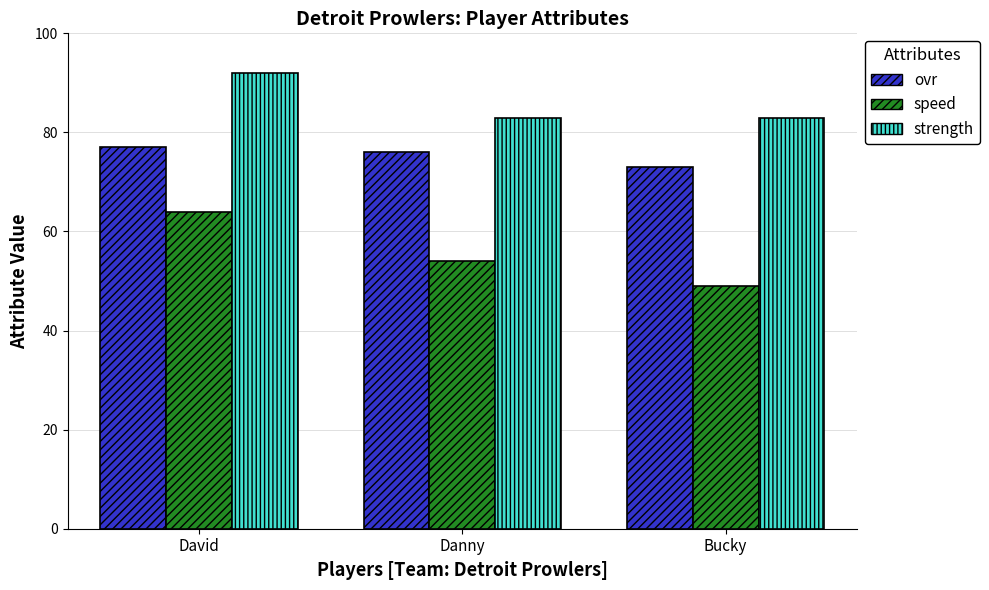

Rank the series by their maximum value, from lowest to highest.

speed, ovr, strength